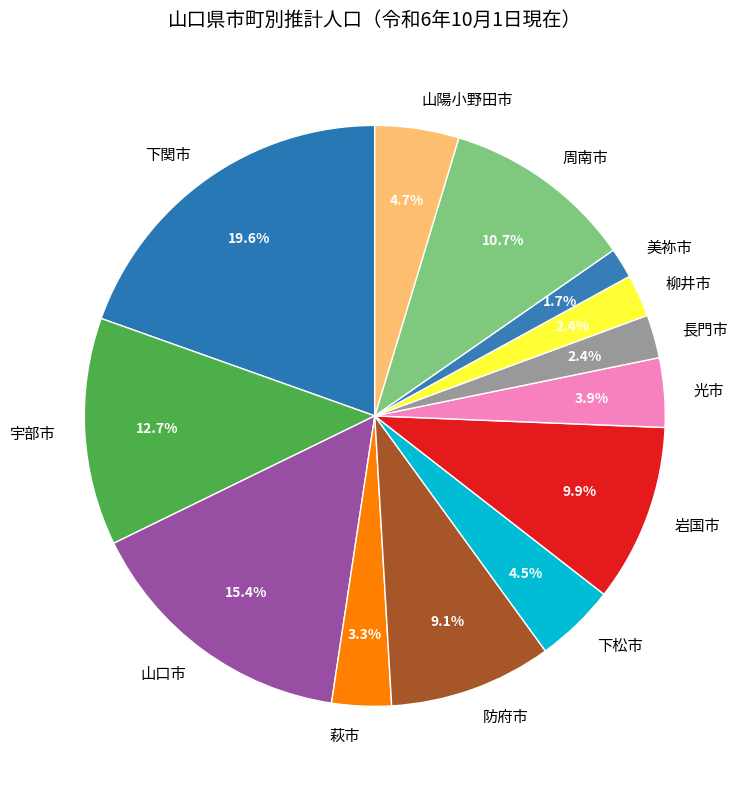

Does 宇部市 account for over 50% of the chart?

No